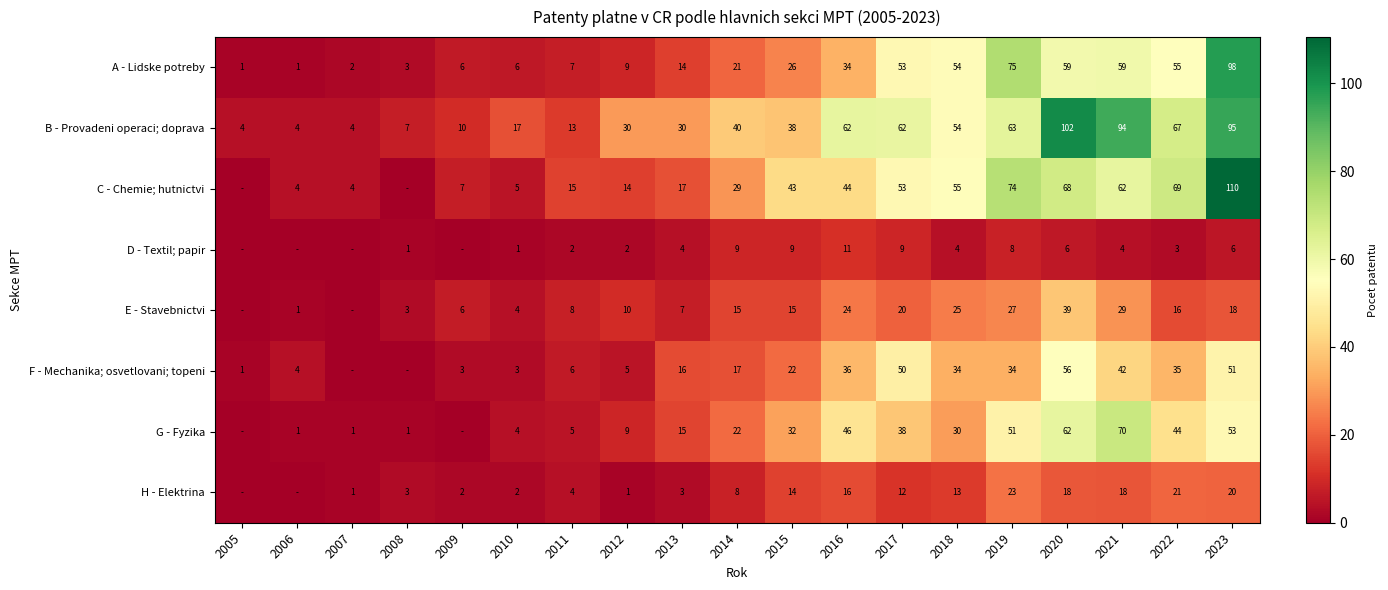

What is the average value of the A - Lidske potreby series?

31